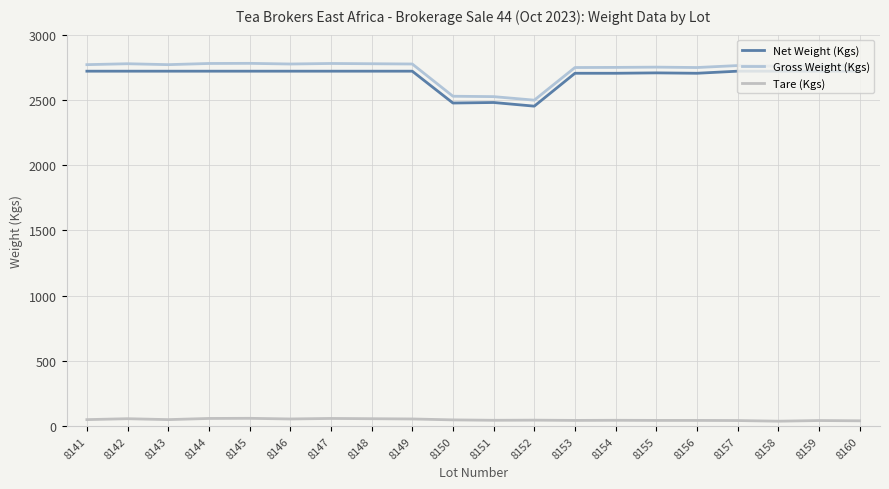

How many lines are shown in the chart?

3